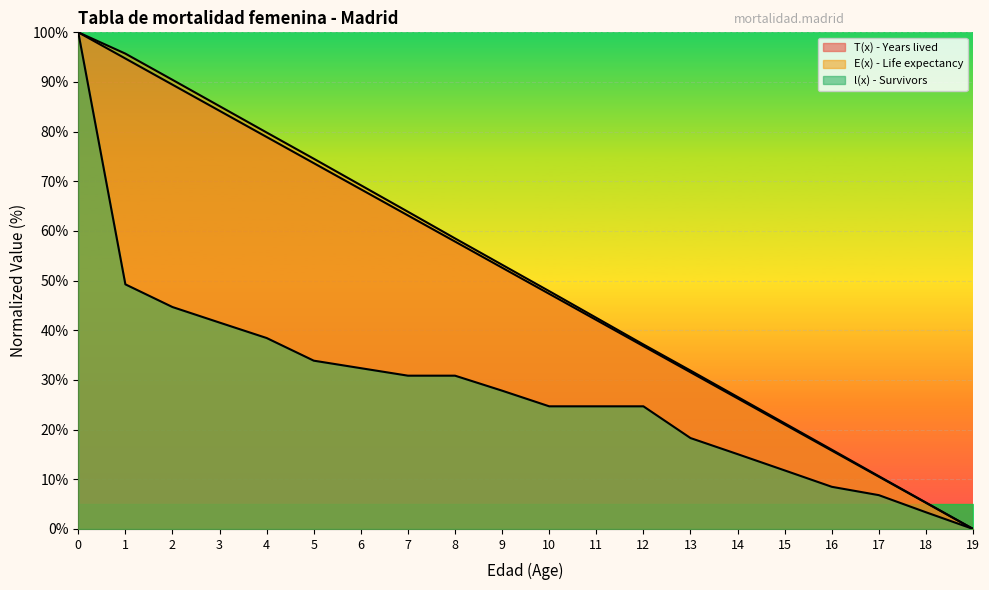

How many lines are shown in the chart?

3